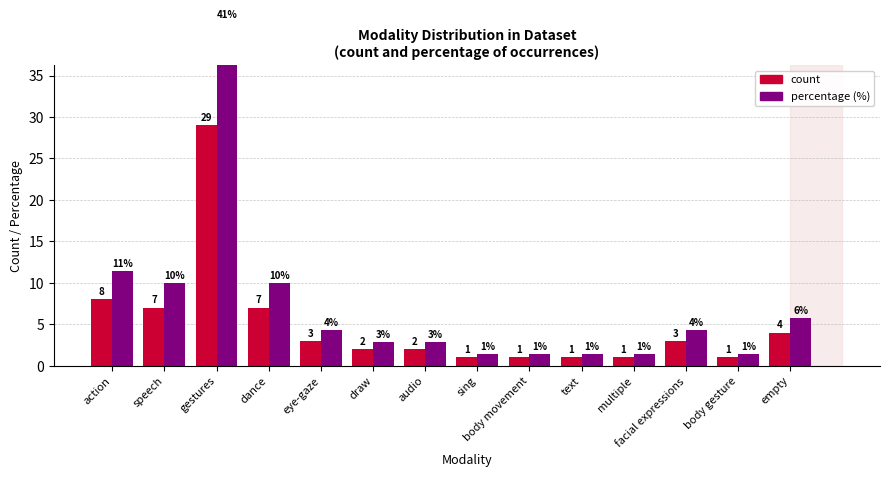

What is the label of the 5th bar from the right?

text